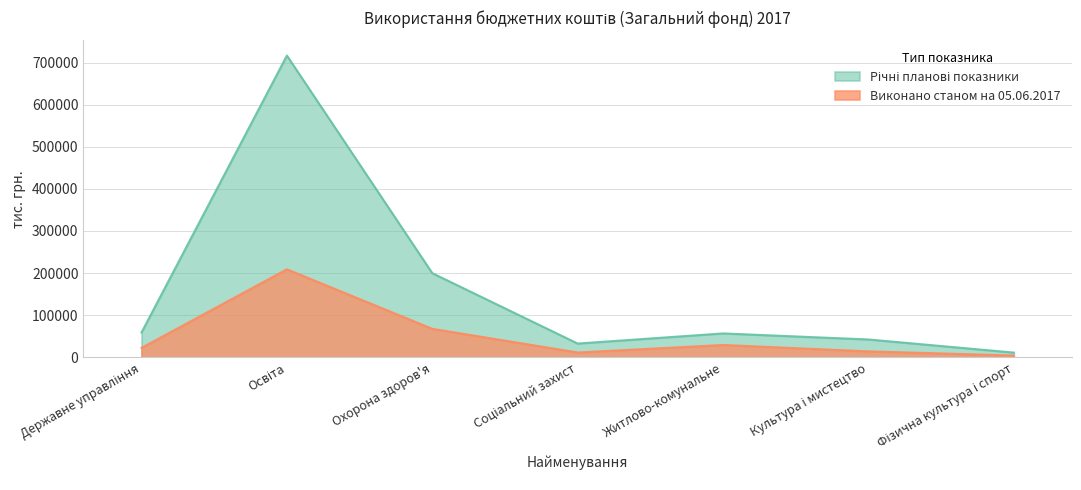

What is the total value across all series at Культура і мистецтво?

56622.3